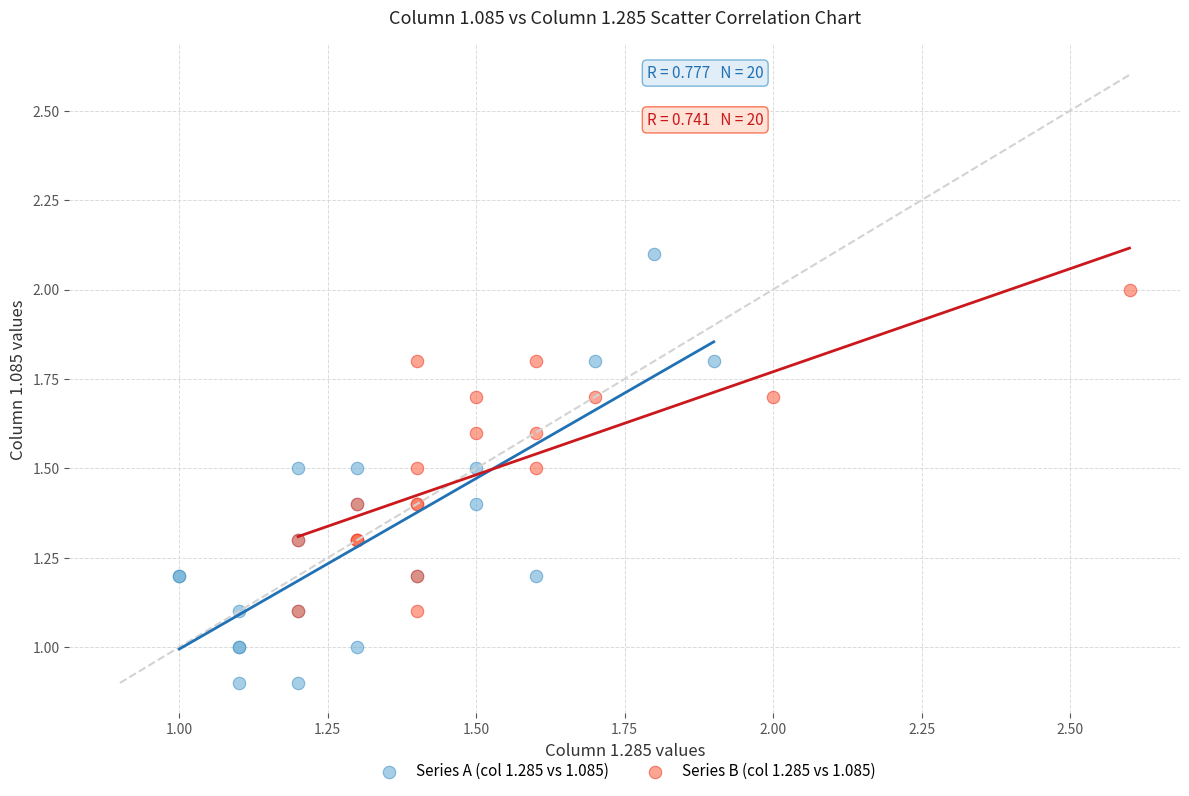

Which series has the largest Y range (max minus min)?

Series A (col 1.285 vs 1.085)